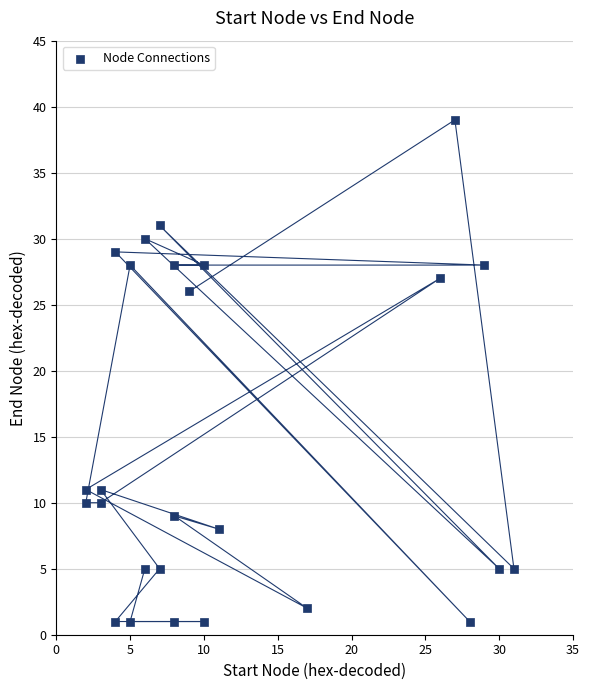

What Y value in the scatter plot is closest to 20?

26